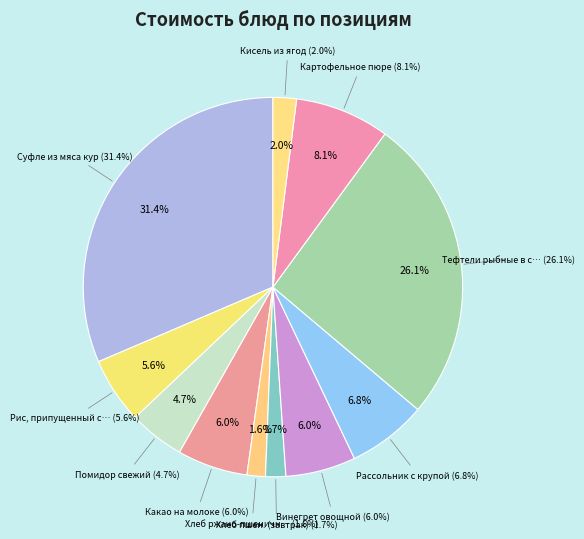

To the nearest percent, what is the difference between the largest and smallest slice percentages?

30%